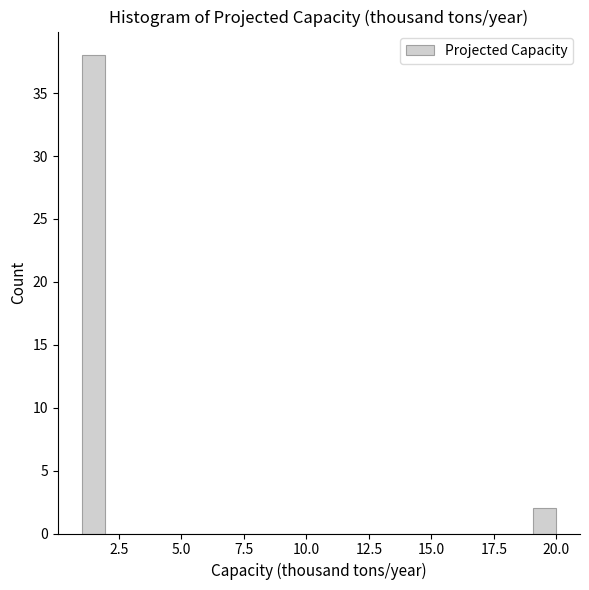

Around what value on the x-axis is the tallest bar? Give the approximate position of its centre, as read against the axis.

1.5